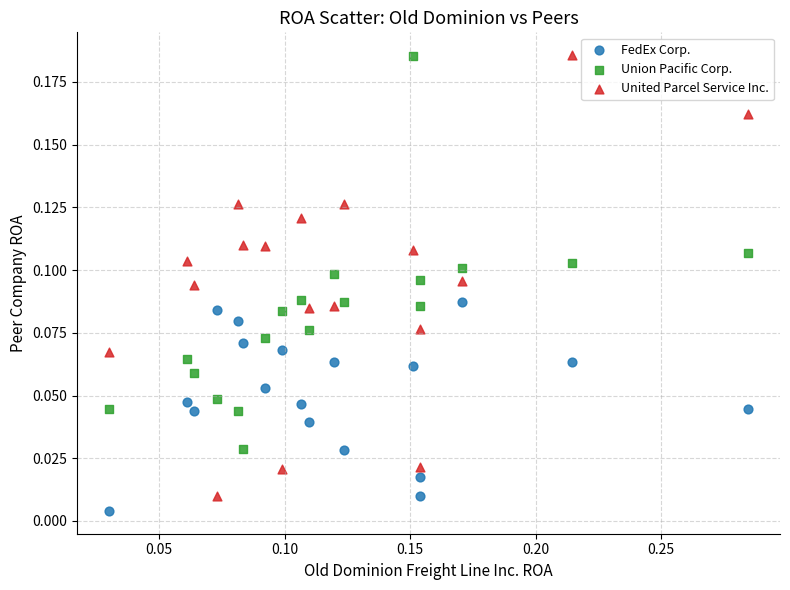

Which series has the largest Y range (max minus min)?

United Parcel Service Inc.